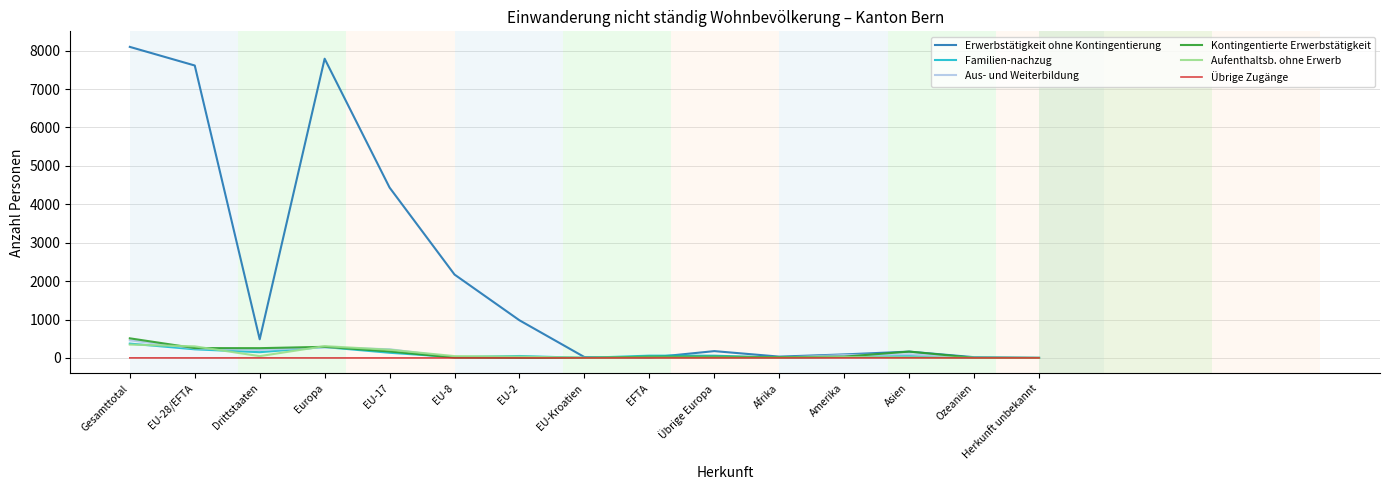

Which series has the largest total across all categories?

Erwerbstätigkeit ohne Kontingentierung